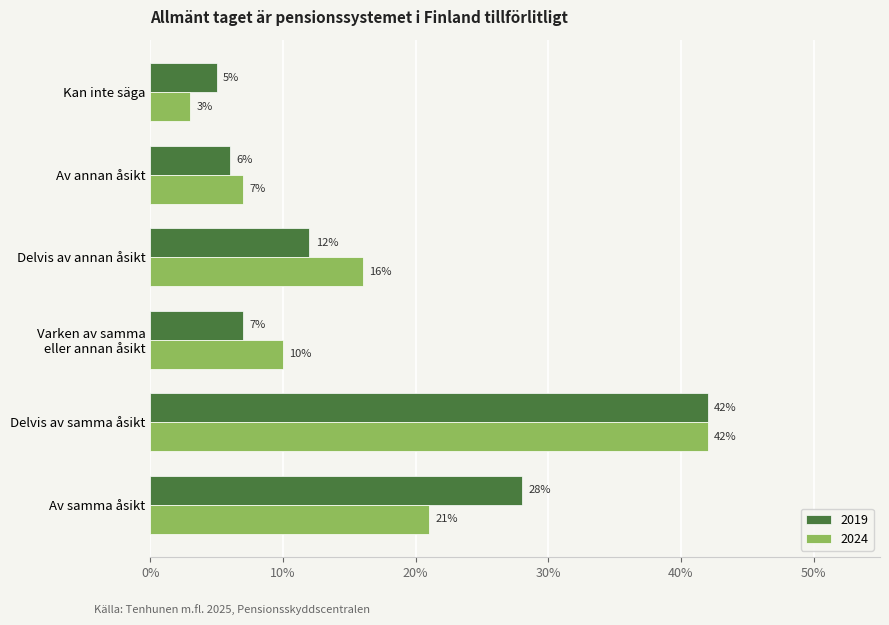

What is the sum of all 2024 values?

1.0